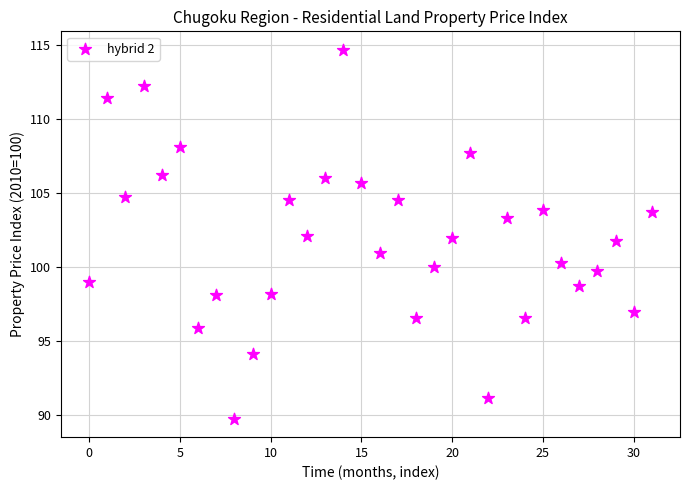

What is the range of Y values (max minus min)?

24.9